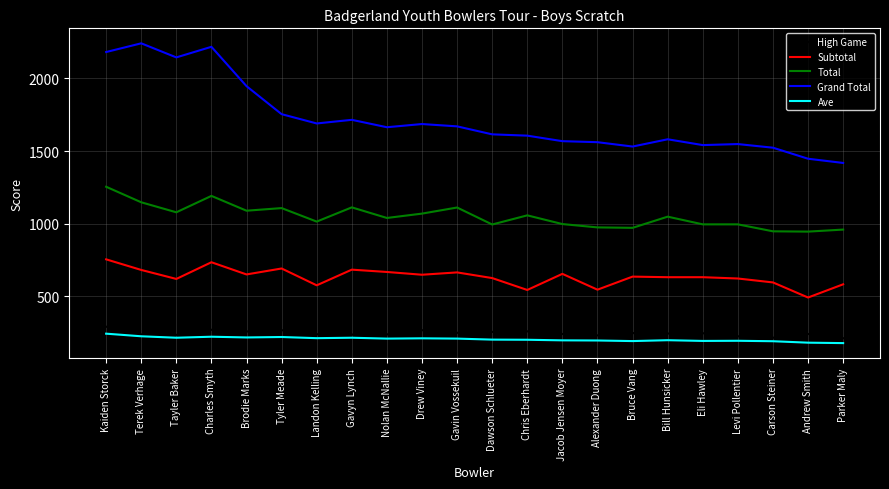

What is the average value of the High Game series?

245